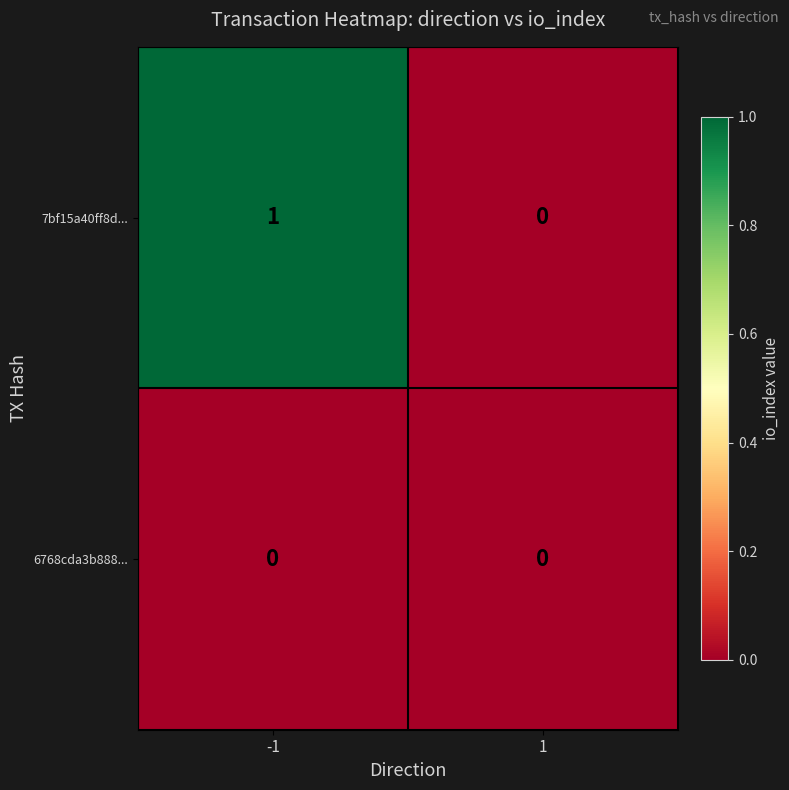

How many categories are shown in the chart?

2